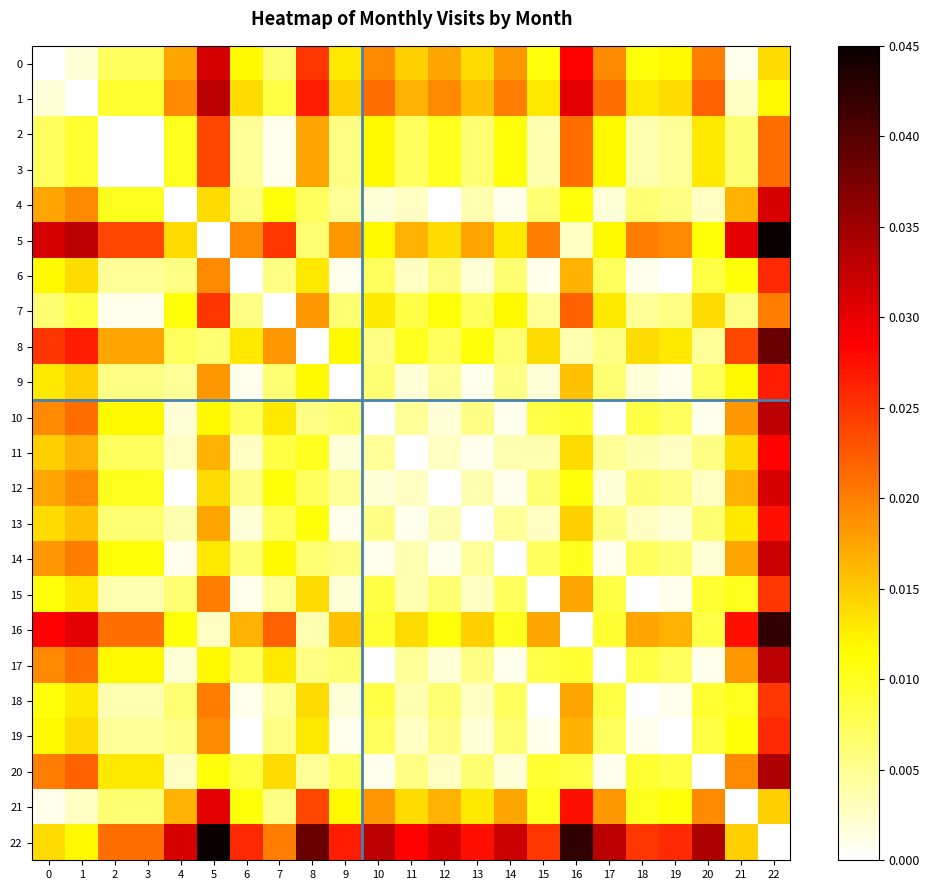

Reading right to left, what are all the values shown in this chart?

0: 22=0.0	21=0.0	20=0.0	19=0.0	18=0.0	17=0.0	16=0.0	15=0.0	14=0.0	13=0.0	12=0.0	11=0.0	10=0.0	9=0.0	8=0.0	7=0.0	6=0.0	5=0.0	4=0.0	3=0.0	2=0.0	1=0.0	0=0.0
1: 22=0.0	21=0.0	20=0.0	19=0.0	18=0.0	17=0.0	16=0.0	15=0.0	14=0.0	13=0.0	12=0.0	11=0.0	10=0.0	9=0.0	8=0.0	7=0.0	6=0.0	5=0.0	4=0.0	3=0.0	2=0.0	1=0.0	0=0.0
2: 22=0.0	21=0.0	20=0.0	19=0.0	18=0.0	17=0.0	16=0.0	15=0.0	14=0.0	13=0.0	12=0.0	11=0.0	10=0.0	9=0.0	8=0.0	7=0.0	6=0.0	5=0.0	4=0.0	3=0.0	2=0.0	1=0.0	0=0.0
3: 22=0.0	21=0.0	20=0.0	19=0.0	18=0.0	17=0.0	16=0.0	15=0.0	14=0.0	13=0.0	12=0.0	11=0.0	10=0.0	9=0.0	8=0.0	7=0.0	6=0.0	5=0.0	4=0.0	3=0.0	2=0.0	1=0.0	0=0.0
4: 22=0.0	21=0.0	20=0.0	19=0.0	18=0.0	17=0.0	16=0.0	15=0.0	14=0.0	13=0.0	12=0.0	11=0.0	10=0.0	9=0.0	8=0.0	7=0.0	6=0.0	5=0.0	4=0.0	3=0.0	2=0.0	1=0.0	0=0.0
5: 22=0.0	21=0.0	20=0.0	19=0.0	18=0.0	17=0.0	16=0.0	15=0.0	14=0.0	13=0.0	12=0.0	11=0.0	10=0.0	9=0.0	8=0.0	7=0.0	6=0.0	5=0.0	4=0.0	3=0.0	2=0.0	1=0.0	0=0.0
6: 22=0.0	21=0.0	20=0.0	19=0.0	18=0.0	17=0.0	16=0.0	15=0.0	14=0.0	13=0.0	12=0.0	11=0.0	10=0.0	9=0.0	8=0.0	7=0.0	6=0.0	5=0.0	4=0.0	3=0.0	2=0.0	1=0.0	0=0.0
7: 22=0.0	21=0.0	20=0.0	19=0.0	18=0.0	17=0.0	16=0.0	15=0.0	14=0.0	13=0.0	12=0.0	11=0.0	10=0.0	9=0.0	8=0.0	7=0.0	6=0.0	5=0.0	4=0.0	3=0.0	2=0.0	1=0.0	0=0.0
8: 22=0.0	21=0.0	20=0.0	19=0.0	18=0.0	17=0.0	16=0.0	15=0.0	14=0.0	13=0.0	12=0.0	11=0.0	10=0.0	9=0.0	8=0.0	7=0.0	6=0.0	5=0.0	4=0.0	3=0.0	2=0.0	1=0.0	0=0.0
9: 22=0.0	21=0.0	20=0.0	19=0.0	18=0.0	17=0.0	16=0.0	15=0.0	14=0.0	13=0.0	12=0.0	11=0.0	10=0.0	9=0.0	8=0.0	7=0.0	6=0.0	5=0.0	4=0.0	3=0.0	2=0.0	1=0.0	0=0.0
10: 22=0.0	21=0.0	20=0.0	19=0.0	18=0.0	17=0.0	16=0.0	15=0.0	14=0.0	13=0.0	12=0.0	11=0.0	10=0.0	9=0.0	8=0.0	7=0.0	6=0.0	5=0.0	4=0.0	3=0.0	2=0.0	1=0.0	0=0.0
11: 22=0.0	21=0.0	20=0.0	19=0.0	18=0.0	17=0.0	16=0.0	15=0.0	14=0.0	13=0.0	12=0.0	11=0.0	10=0.0	9=0.0	8=0.0	7=0.0	6=0.0	5=0.0	4=0.0	3=0.0	2=0.0	1=0.0	0=0.0
12: 22=0.0	21=0.0	20=0.0	19=0.0	18=0.0	17=0.0	16=0.0	15=0.0	14=0.0	13=0.0	12=0.0	11=0.0	10=0.0	9=0.0	8=0.0	7=0.0	6=0.0	5=0.0	4=0.0	3=0.0	2=0.0	1=0.0	0=0.0
13: 22=0.0	21=0.0	20=0.0	19=0.0	18=0.0	17=0.0	16=0.0	15=0.0	14=0.0	13=0.0	12=0.0	11=0.0	10=0.0	9=0.0	8=0.0	7=0.0	6=0.0	5=0.0	4=0.0	3=0.0	2=0.0	1=0.0	0=0.0
14: 22=0.0	21=0.0	20=0.0	19=0.0	18=0.0	17=0.0	16=0.0	15=0.0	14=0.0	13=0.0	12=0.0	11=0.0	10=0.0	9=0.0	8=0.0	7=0.0	6=0.0	5=0.0	4=0.0	3=0.0	2=0.0	1=0.0	0=0.0
15: 22=0.0	21=0.0	20=0.0	19=0.0	18=0.0	17=0.0	16=0.0	15=0.0	14=0.0	13=0.0	12=0.0	11=0.0	10=0.0	9=0.0	8=0.0	7=0.0	6=0.0	5=0.0	4=0.0	3=0.0	2=0.0	1=0.0	0=0.0
16: 22=0.0	21=0.0	20=0.0	19=0.0	18=0.0	17=0.0	16=0.0	15=0.0	14=0.0	13=0.0	12=0.0	11=0.0	10=0.0	9=0.0	8=0.0	7=0.0	6=0.0	5=0.0	4=0.0	3=0.0	2=0.0	1=0.0	0=0.0
17: 22=0.0	21=0.0	20=0.0	19=0.0	18=0.0	17=0.0	16=0.0	15=0.0	14=0.0	13=0.0	12=0.0	11=0.0	10=0.0	9=0.0	8=0.0	7=0.0	6=0.0	5=0.0	4=0.0	3=0.0	2=0.0	1=0.0	0=0.0
18: 22=0.0	21=0.0	20=0.0	19=0.0	18=0.0	17=0.0	16=0.0	15=0.0	14=0.0	13=0.0	12=0.0	11=0.0	10=0.0	9=0.0	8=0.0	7=0.0	6=0.0	5=0.0	4=0.0	3=0.0	2=0.0	1=0.0	0=0.0
19: 22=0.0	21=0.0	20=0.0	19=0.0	18=0.0	17=0.0	16=0.0	15=0.0	14=0.0	13=0.0	12=0.0	11=0.0	10=0.0	9=0.0	8=0.0	7=0.0	6=0.0	5=0.0	4=0.0	3=0.0	2=0.0	1=0.0	0=0.0
20: 22=0.0	21=0.0	20=0.0	19=0.0	18=0.0	17=0.0	16=0.0	15=0.0	14=0.0	13=0.0	12=0.0	11=0.0	10=0.0	9=0.0	8=0.0	7=0.0	6=0.0	5=0.0	4=0.0	3=0.0	2=0.0	1=0.0	0=0.0
21: 22=0.0	21=0.0	20=0.0	19=0.0	18=0.0	17=0.0	16=0.0	15=0.0	14=0.0	13=0.0	12=0.0	11=0.0	10=0.0	9=0.0	8=0.0	7=0.0	6=0.0	5=0.0	4=0.0	3=0.0	2=0.0	1=0.0	0=0.0
22: 22=0.0	21=0.0	20=0.0	19=0.0	18=0.0	17=0.0	16=0.0	15=0.0	14=0.0	13=0.0	12=0.0	11=0.0	10=0.0	9=0.0	8=0.0	7=0.0	6=0.0	5=0.0	4=0.0	3=0.0	2=0.0	1=0.0	0=0.0